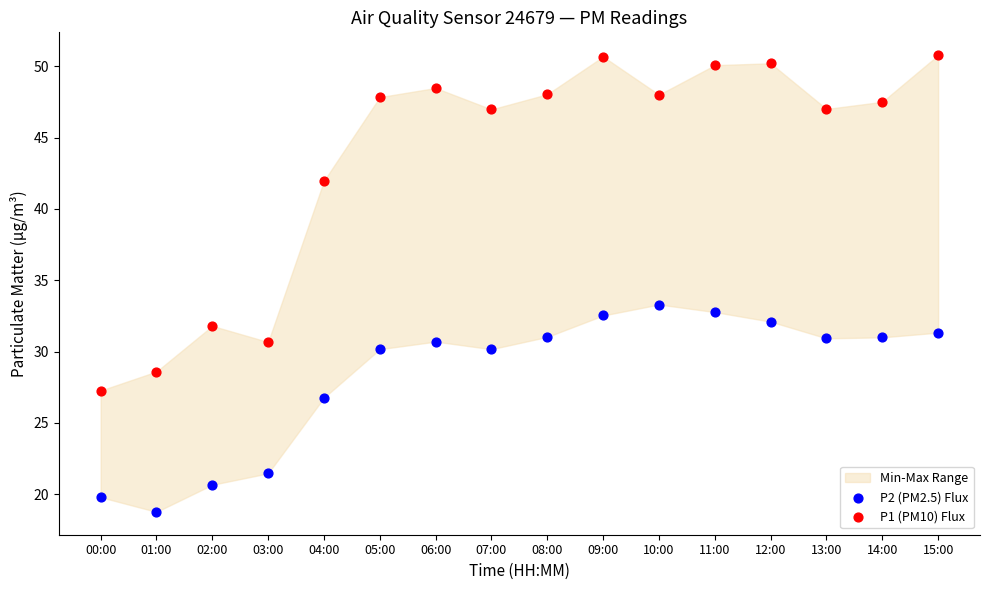

Which series reaches the minimum Y coordinate?

P2 (PM2.5) Flux